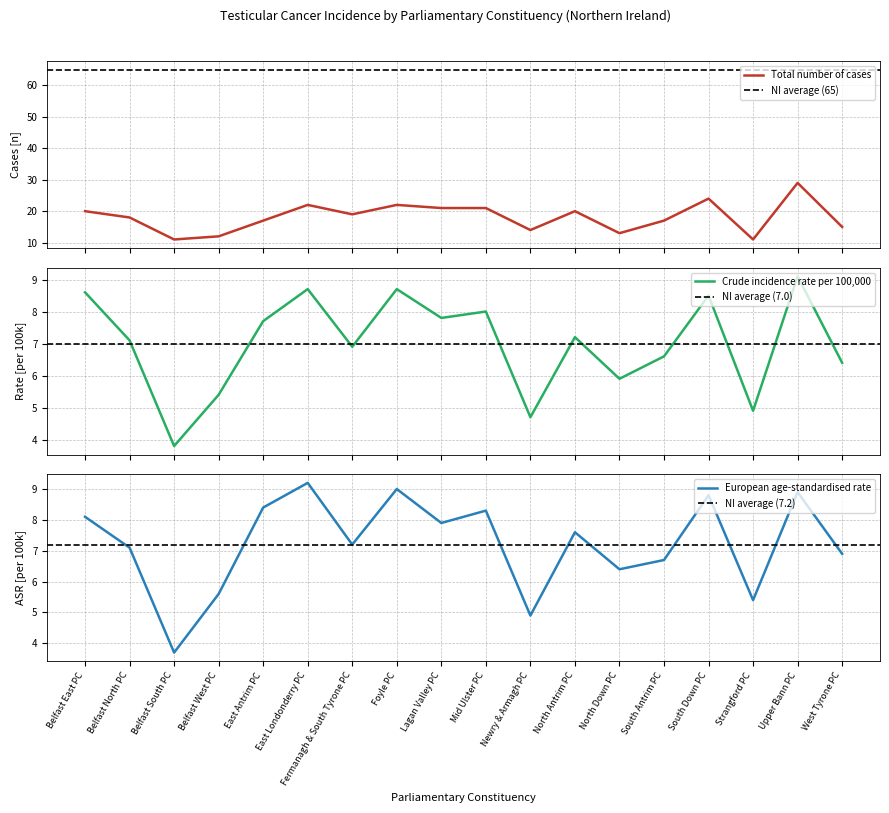

What is the label of the 8th point from the left?

Foyle PC